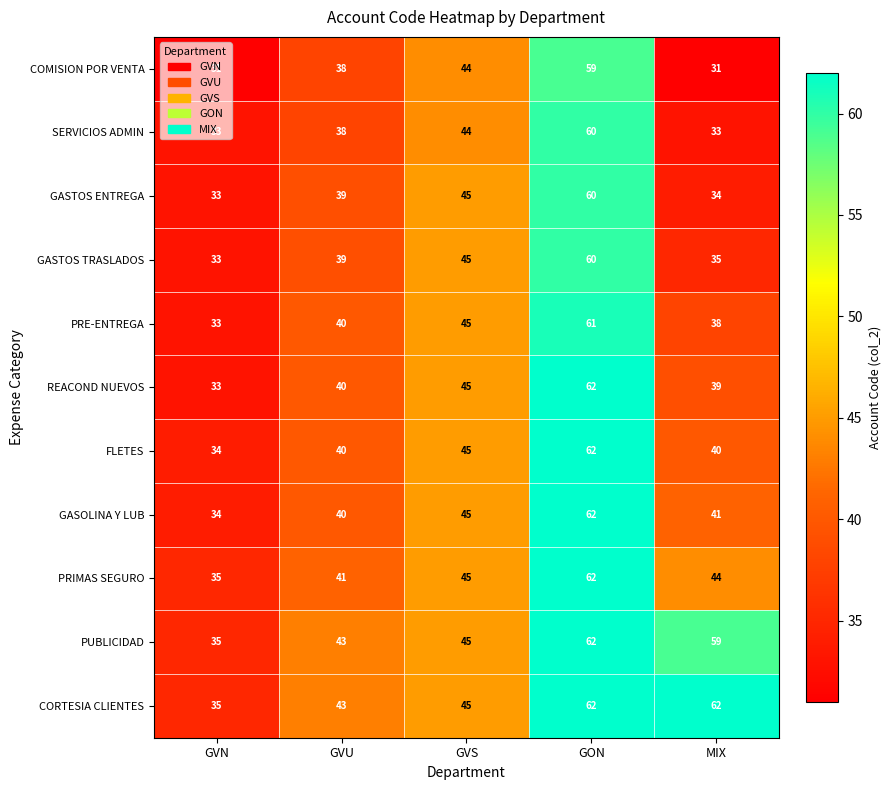

Read the GASTOS TRASLADOS value at GON, to the nearest 10.

60